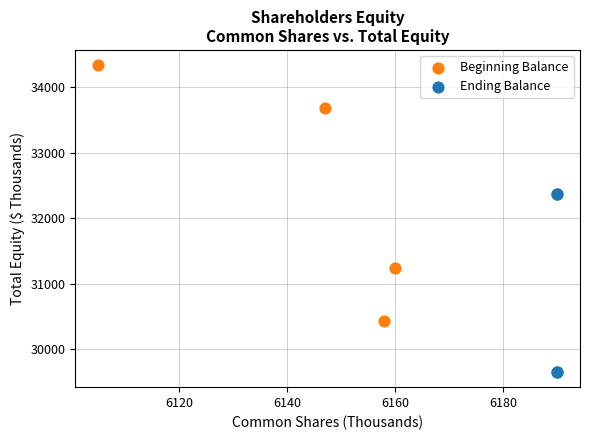

What are all the series names shown in the legend?

Beginning Balance, Ending Balance